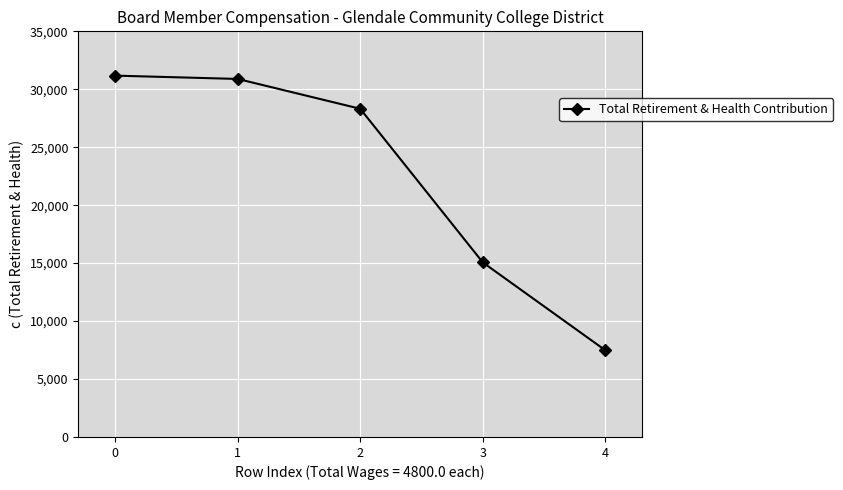

Between 4 and 1, which is larger?

1